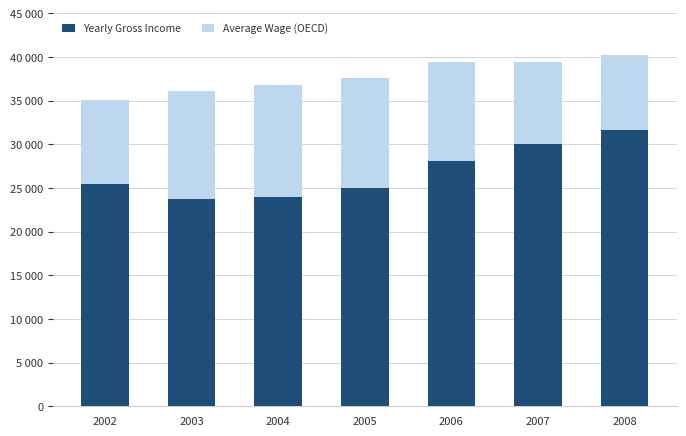

Which has a higher value, 2006 or 2007?

2007